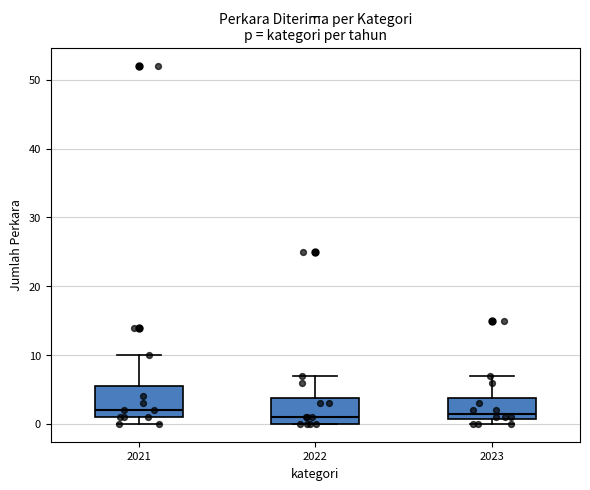

Reading left to right, read every box against the y-axis: the position of its median line, the range the box covers, and the ends of its whiskers. The values are not printed on the chart, so give them approximately, as read against the axis.

2021: median 2, box 1 to 6, whiskers 0 to 10
2022: median 1, box 0 to 4, whiskers 0 to 7
2023: median 2, box 1 to 4, whiskers 0 to 7